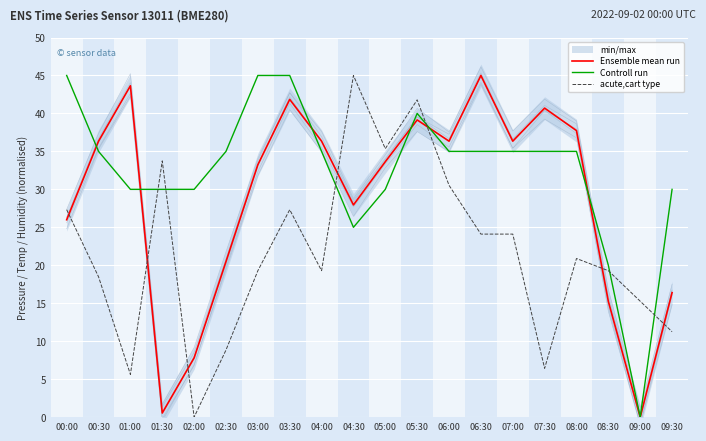

True or false: Ensemble mean run and Controll run cross at least once.

True